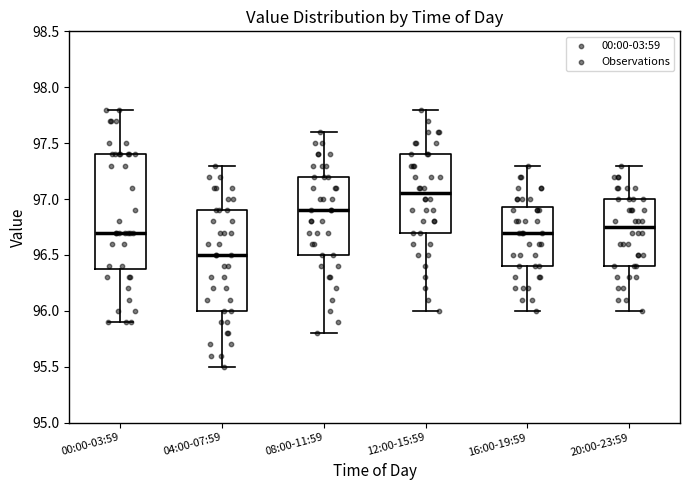

Which box is the tallest, from its lower edge to its upper edge?

00:00-03:59